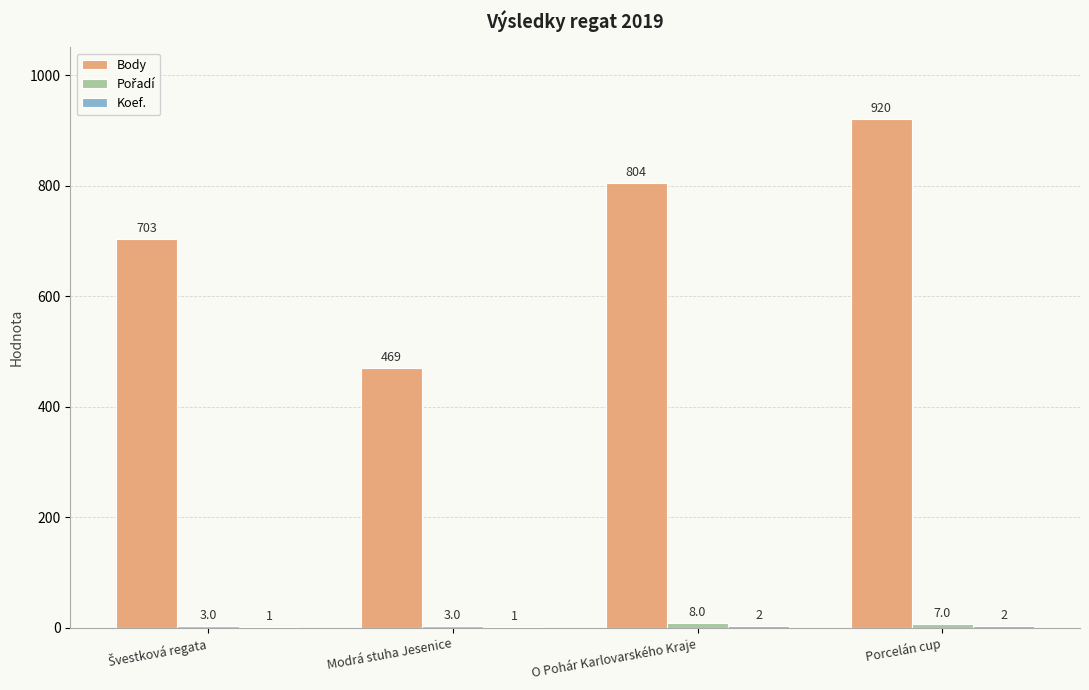

The Body series shows 920 at Porcelán cup. True or false?

True